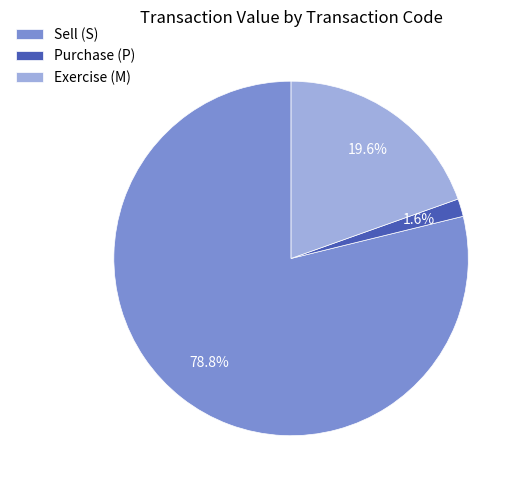

Which slice is the smallest?

Purchase (P)